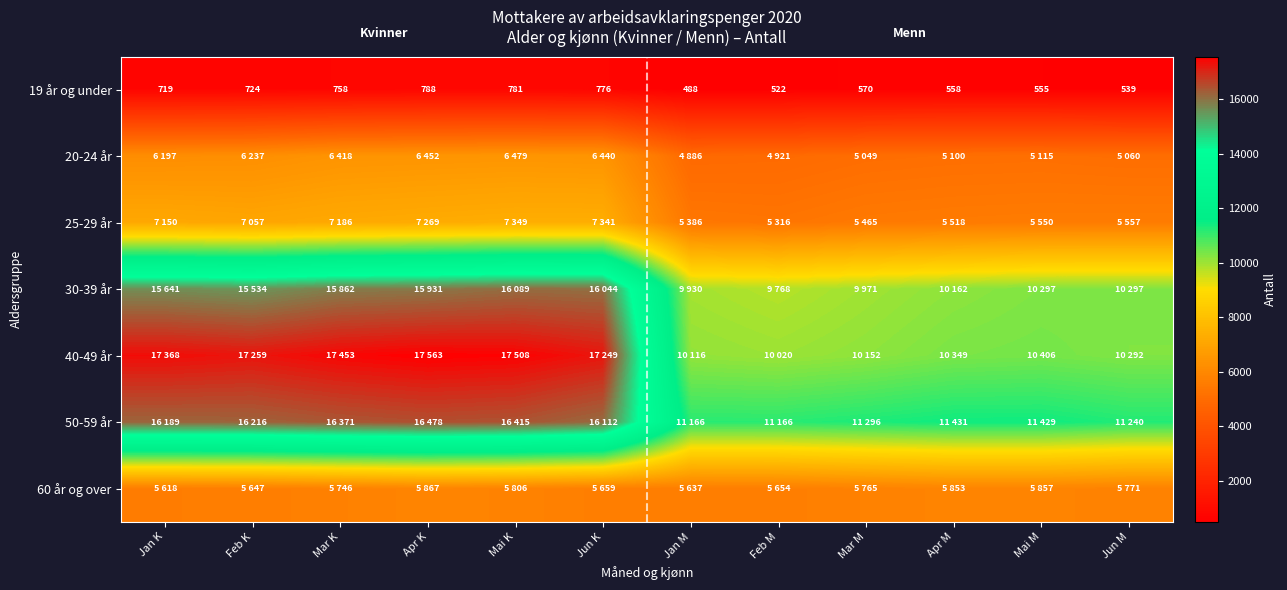

Is it true that 19 år og under equals 724 at Jun M?

False